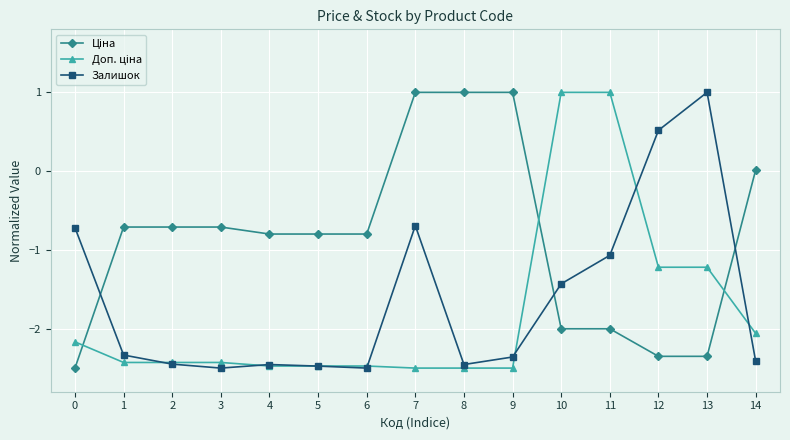

What is the spread (max minus min) of values at 3?

1.8